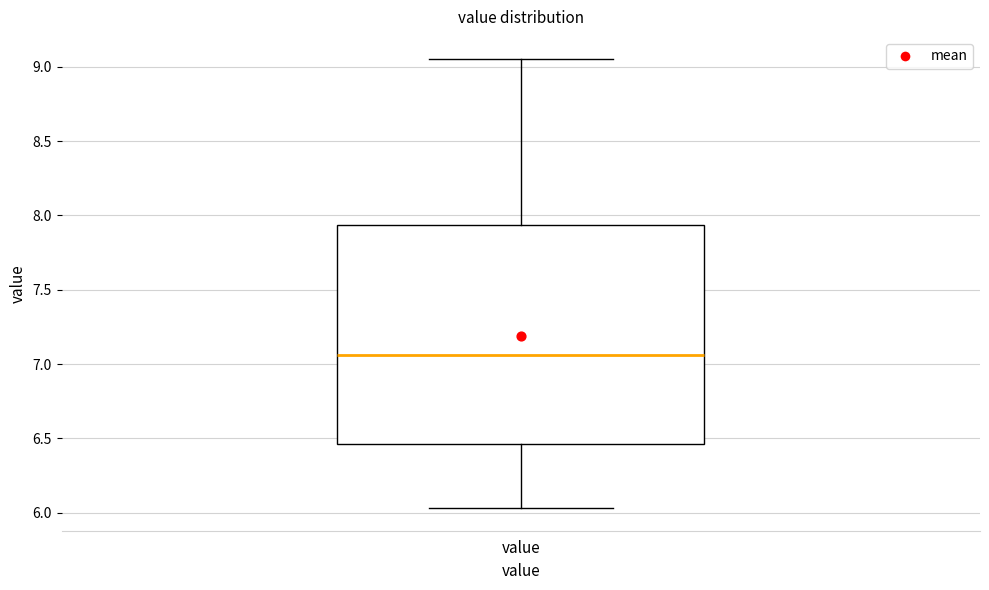

Transcribe this box plot: give where the median line is, the range the box spans, and where the two whiskers end, as read against the y-axis. The values are not printed on the chart, so give them approximately, as read against the axis.

median 7.05, box 6.45 to 7.95, whiskers 6.05 to 9.05